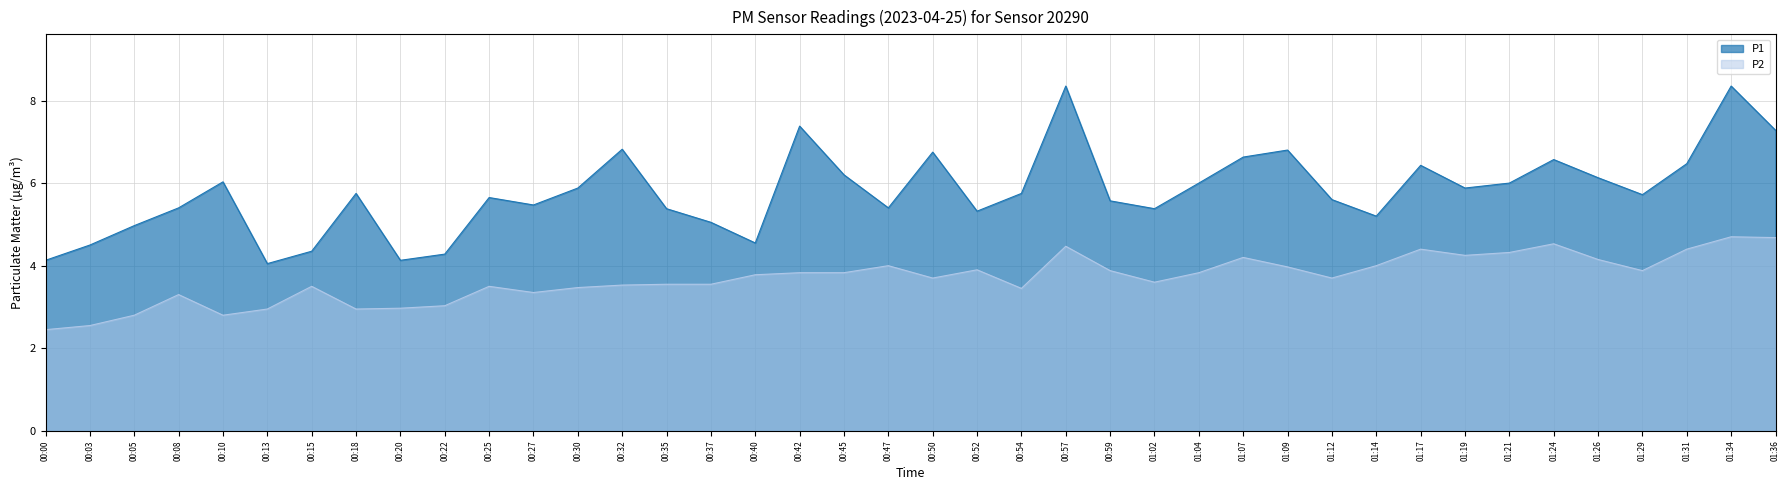

What is the value of the P2 point at the 11th from the left?

3.5